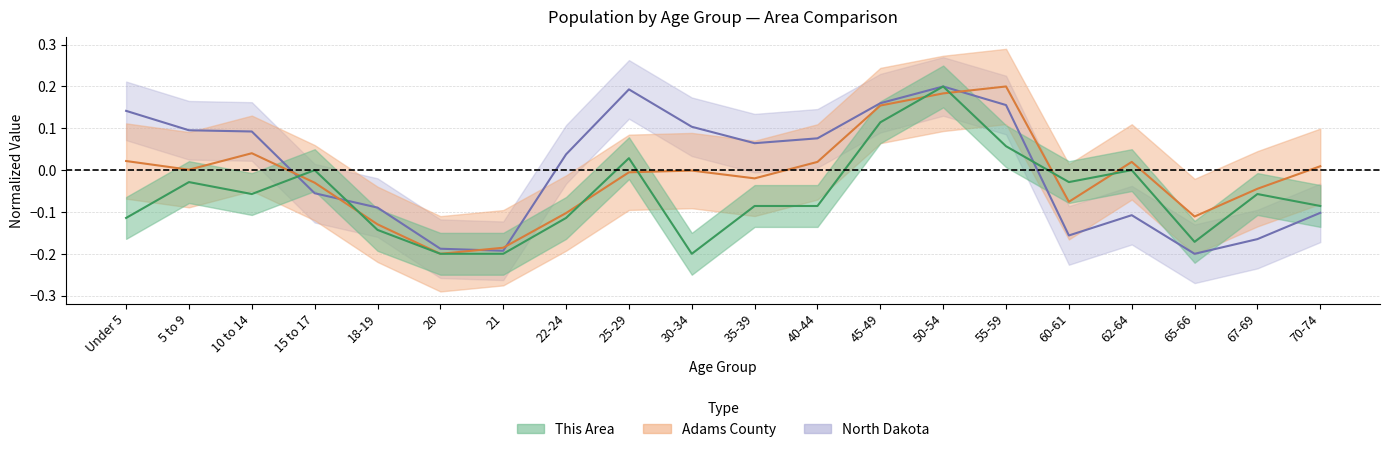

What is the value of the This Area point at the 11th from the left?

-0.1